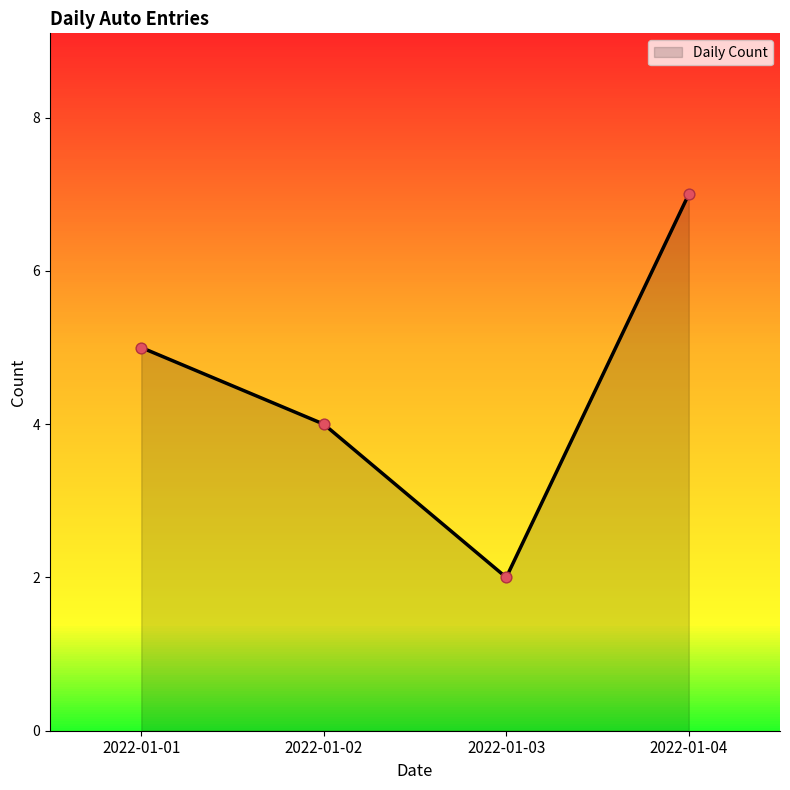

Which has a higher value, 2022-01-02 or 2022-01-01?

2022-01-01